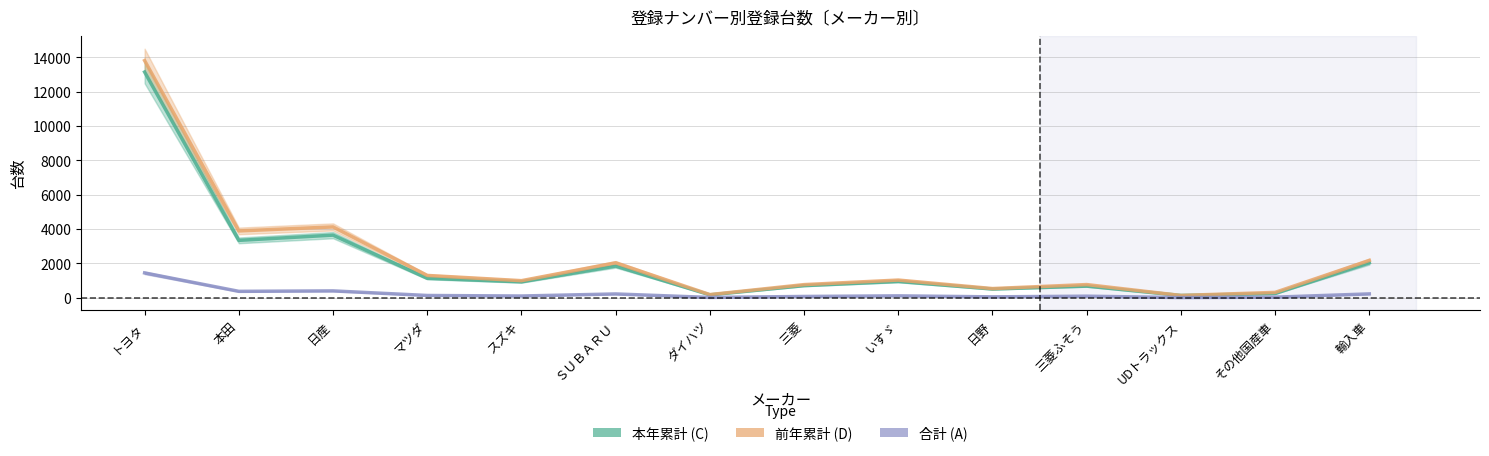

The value of 本年累計 (C) at 日野 is 676. True or false?

False